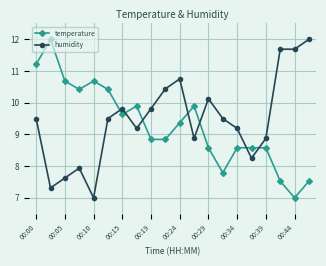

How many intersections are there between humidity and temperature?

7